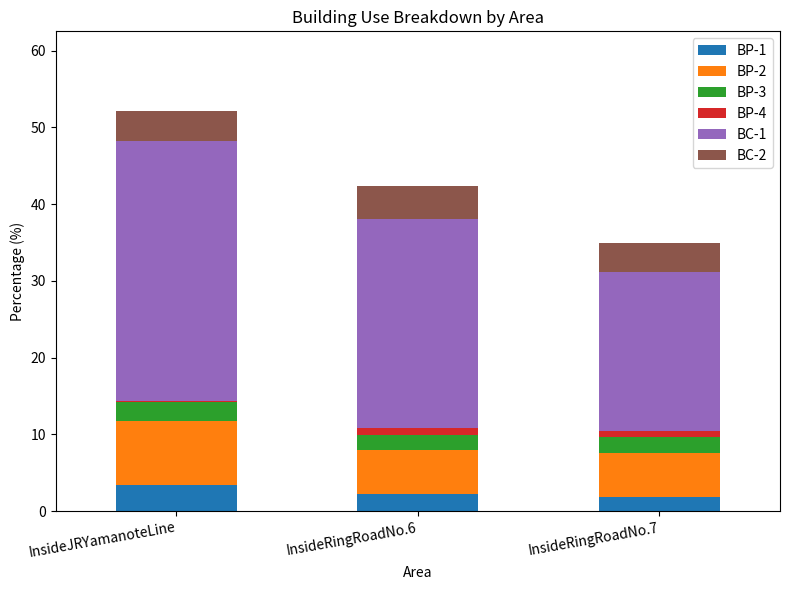

At which category is the sum across all series the highest?

InsideJRYamanoteLine